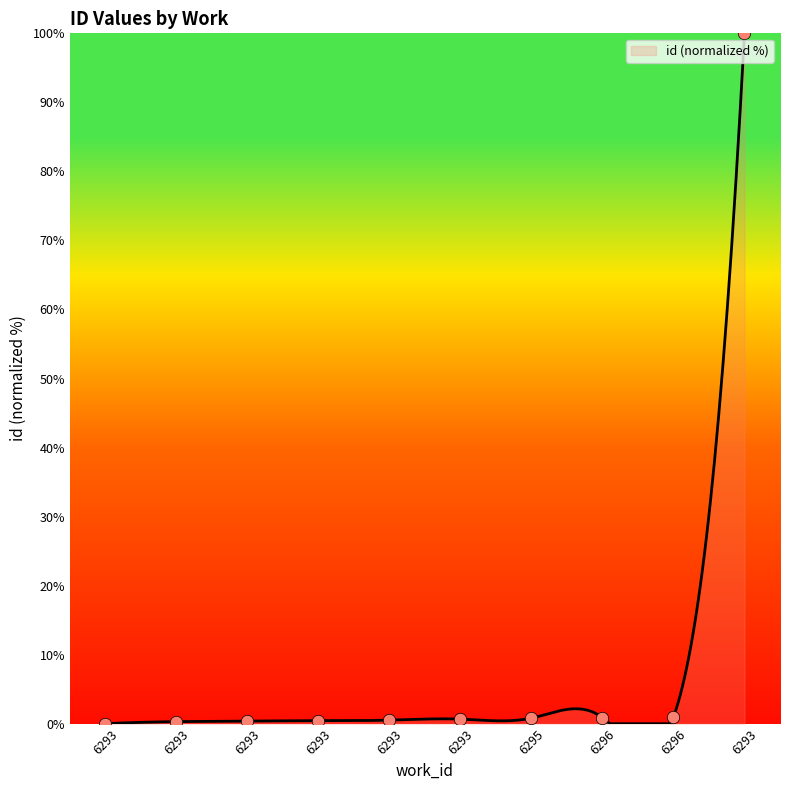

Which has a higher value, 6293 or 6296?

6296